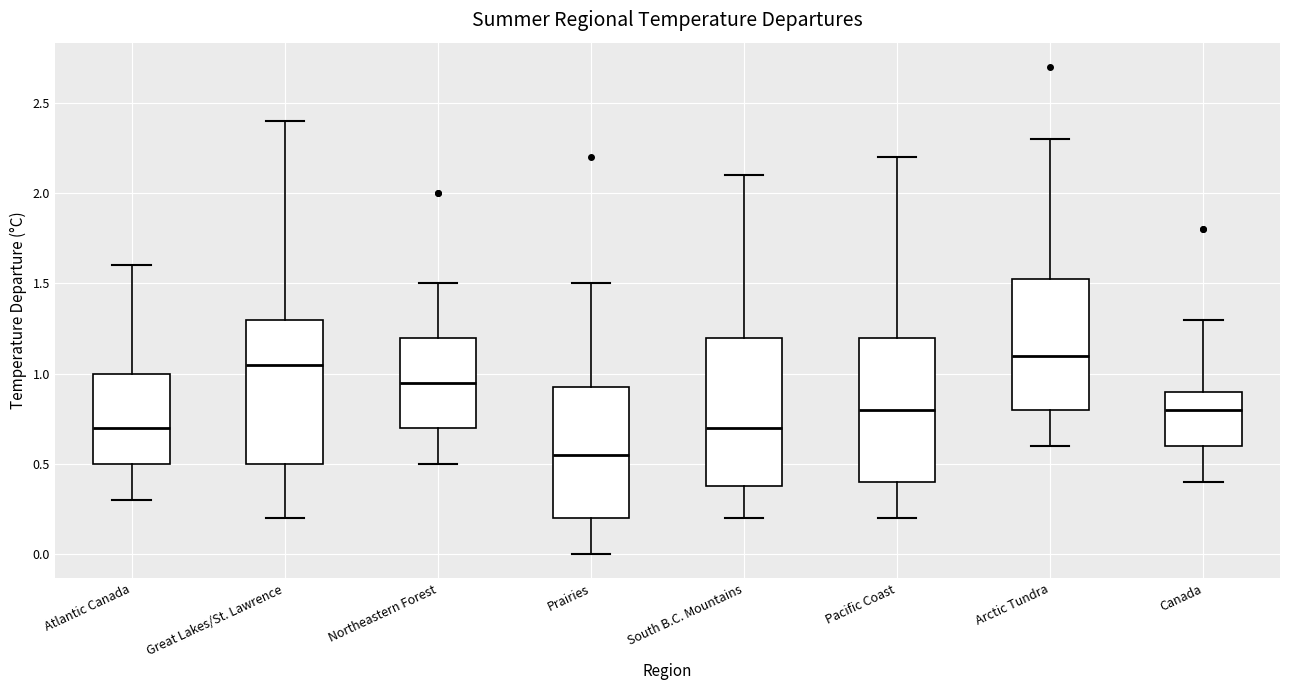

Reading left to right, read every box against the y-axis: the position of its median line, the range the box covers, and the ends of its whiskers. The values are not printed on the chart, so give them approximately, as read against the axis.

Atlantic Canada: median 0.70, box 0.50 to 1.00, whiskers 0.30 to 1.60
Great Lakes/St. Lawrence: median 1.05, box 0.50 to 1.30, whiskers 0.20 to 2.40
Northeastern Forest: median 0.95, box 0.70 to 1.20, whiskers 0.50 to 1.50
Prairies: median 0.55, box 0.20 to 0.95, whiskers 0.00 to 1.50
South B.C. Mountains: median 0.70, box 0.40 to 1.20, whiskers 0.20 to 2.10
Pacific Coast: median 0.80, box 0.40 to 1.20, whiskers 0.20 to 2.20
Arctic Tundra: median 1.10, box 0.80 to 1.55, whiskers 0.60 to 2.30
Canada: median 0.80, box 0.60 to 0.90, whiskers 0.40 to 1.30